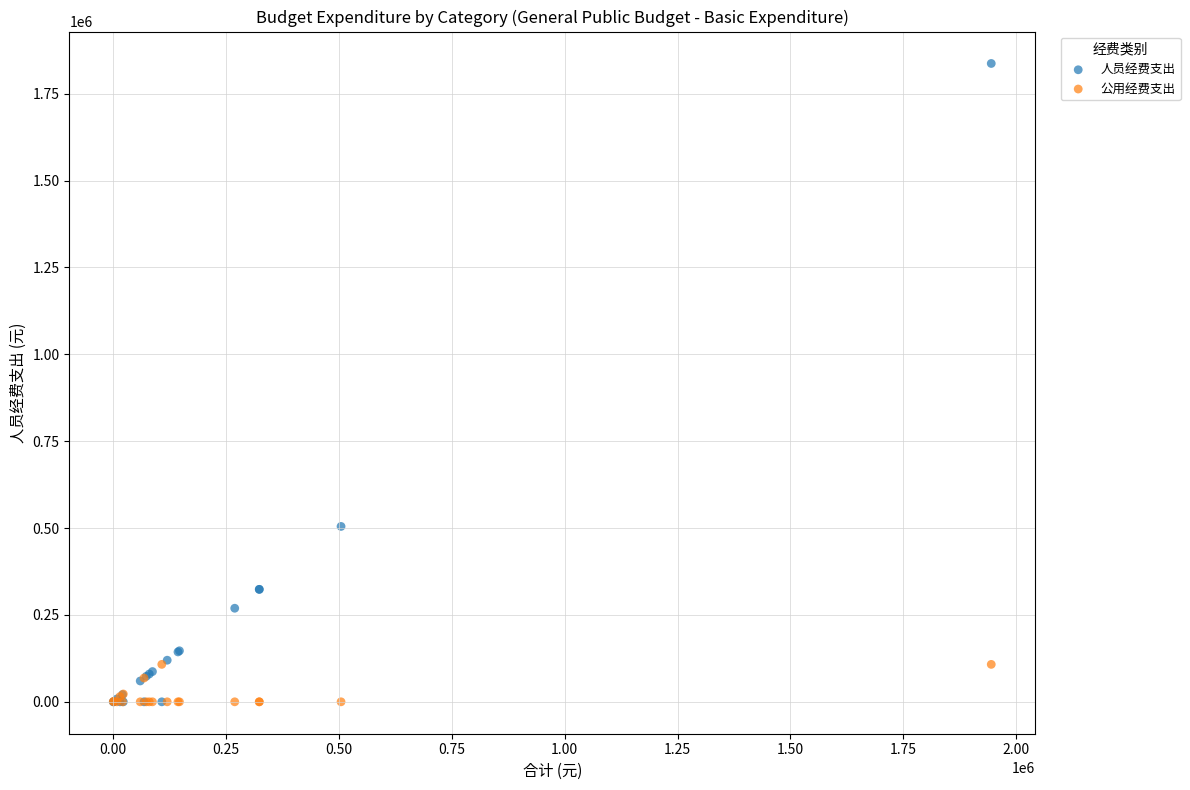

Which series contains the highest Y value?

人员经费支出